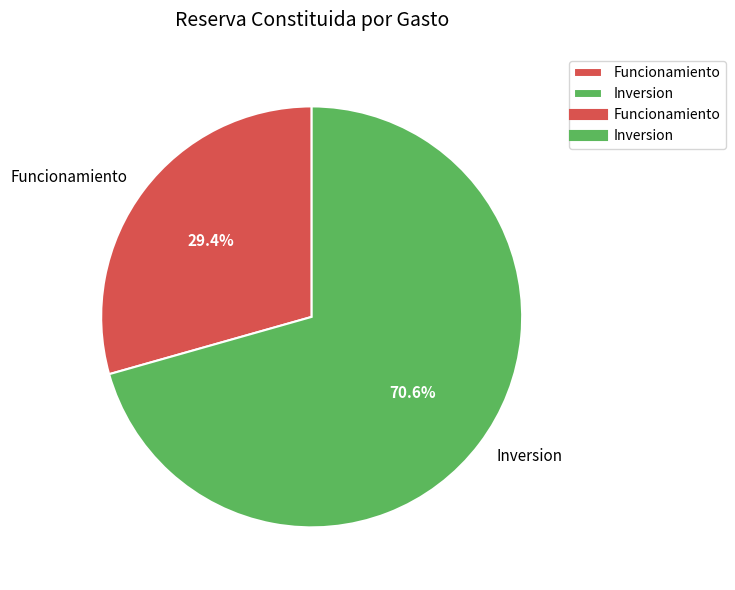

Is there any slice that represents more than half of the pie?

Yes